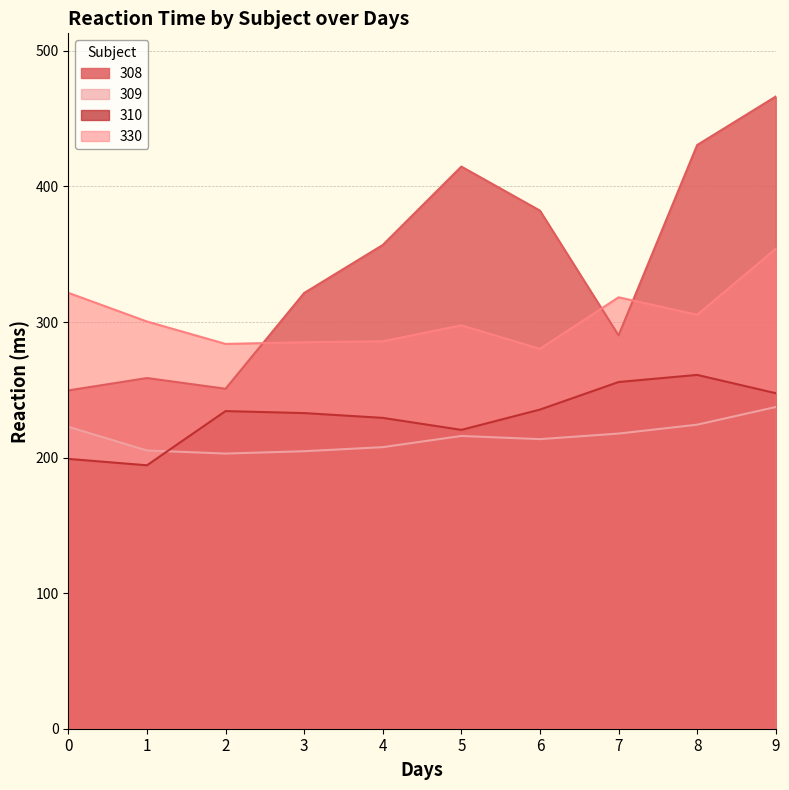

Where is 330 nearest to the value 317?

7